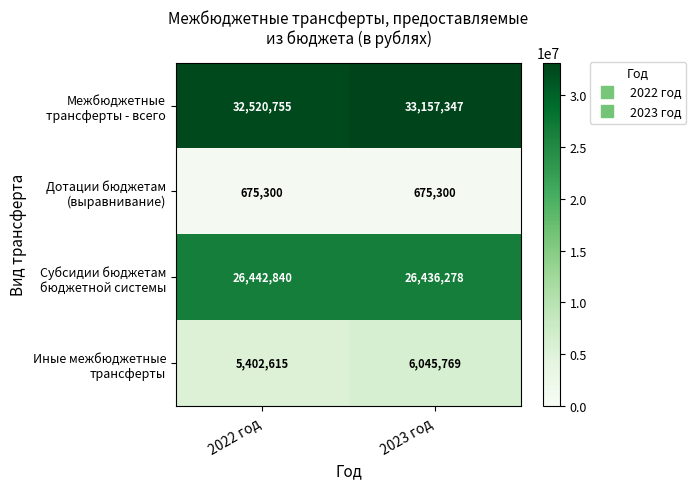

Which label corresponds to the largest value in the chart?

2023 год